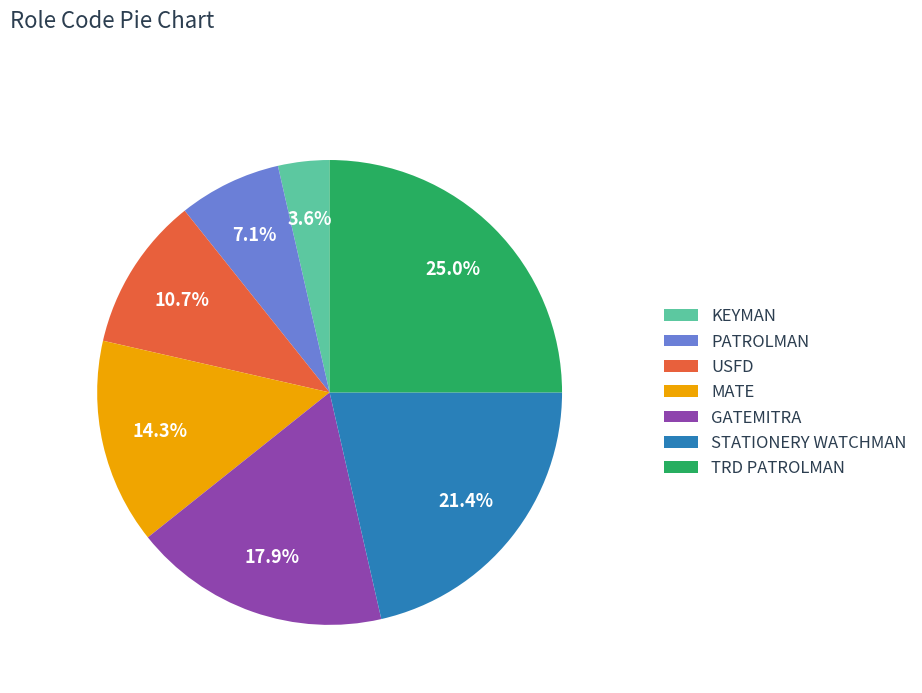

How many slices are in this pie chart?

7